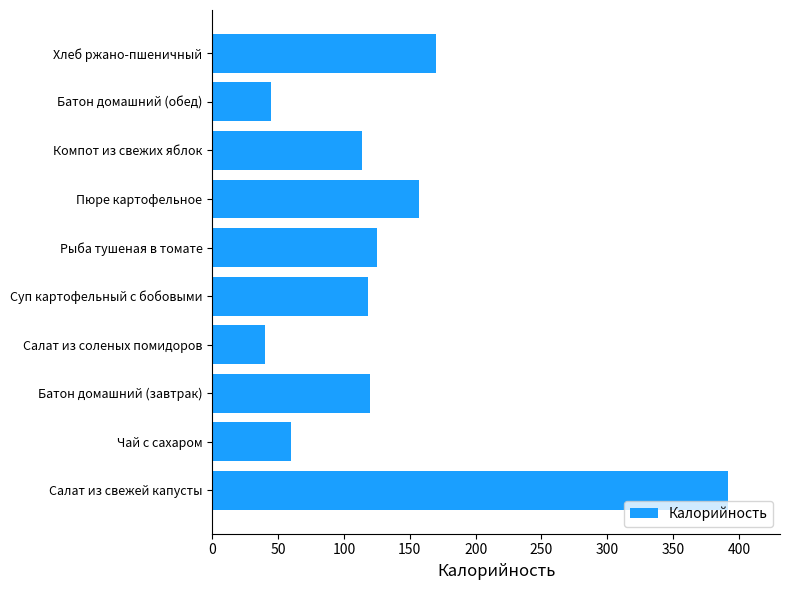

The value at Салат из соленых помидоров is 19. True or false?

False